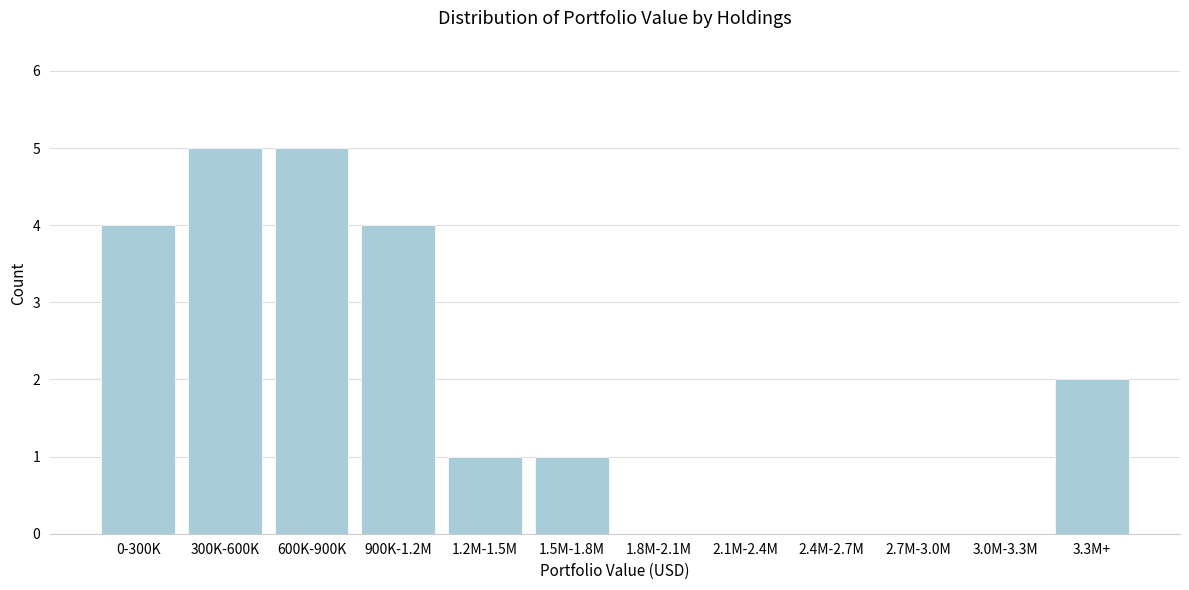

Reading left to right, list all the values displayed in this chart.

0-300K=4	300K-600K=5	600K-900K=5	900K-1.2M=4	1.2M-1.5M=1	1.5M-1.8M=1	1.8M-2.1M=0	2.1M-2.4M=0	2.4M-2.7M=0	2.7M-3.0M=0	3.0M-3.3M=0	3.3M+=2